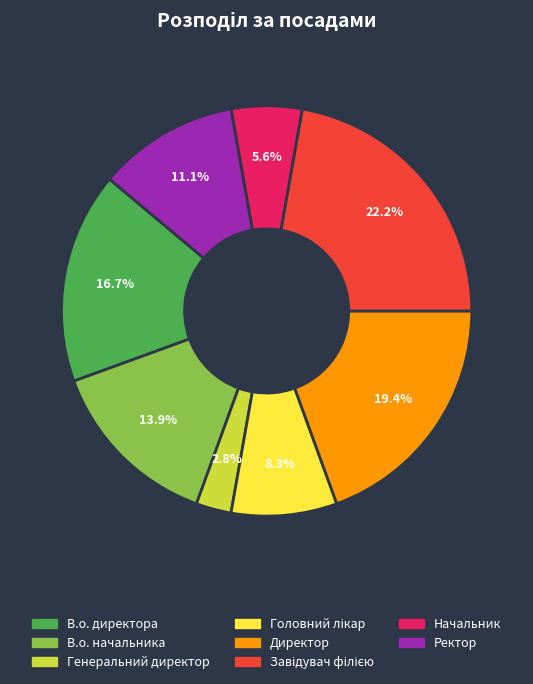

To the nearest percent, what is the average slice percentage?

12%